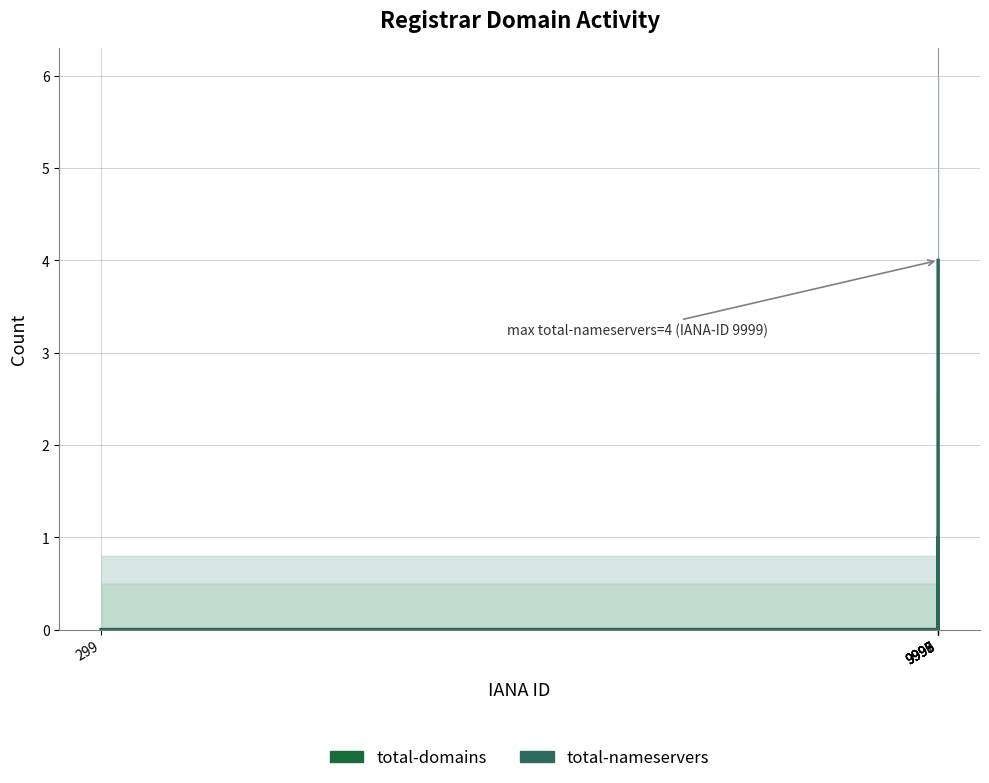

Reading left to right, extract all data points from this chart.

total-domains: 299=0	9995=0	9996=0	9997=1	9998=0	9999=1
total-nameservers: 299=0	9995=0	9996=0	9997=0	9998=0	9999=4